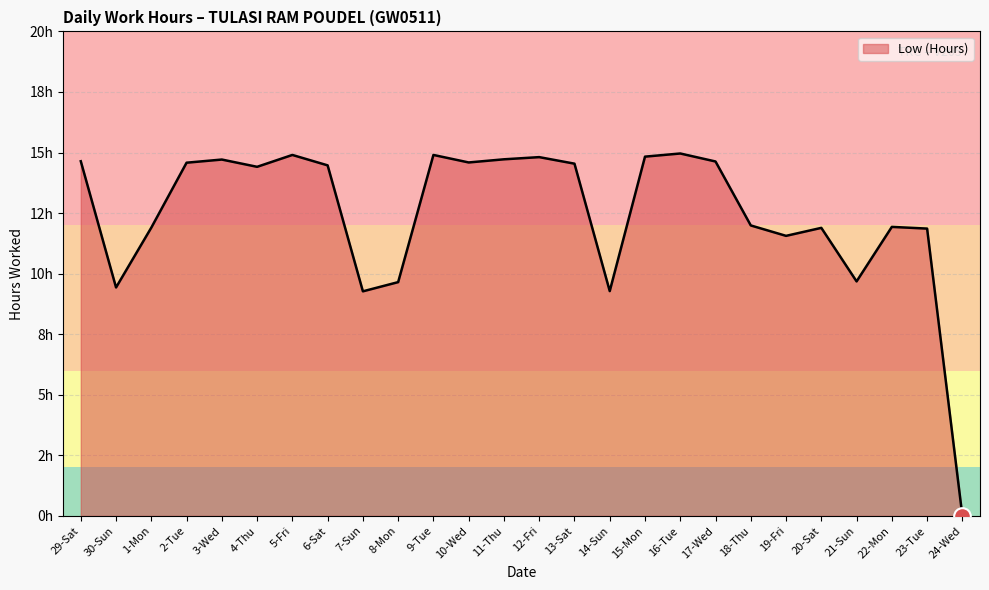

At which label does the data first exceed 14?

29-Sat